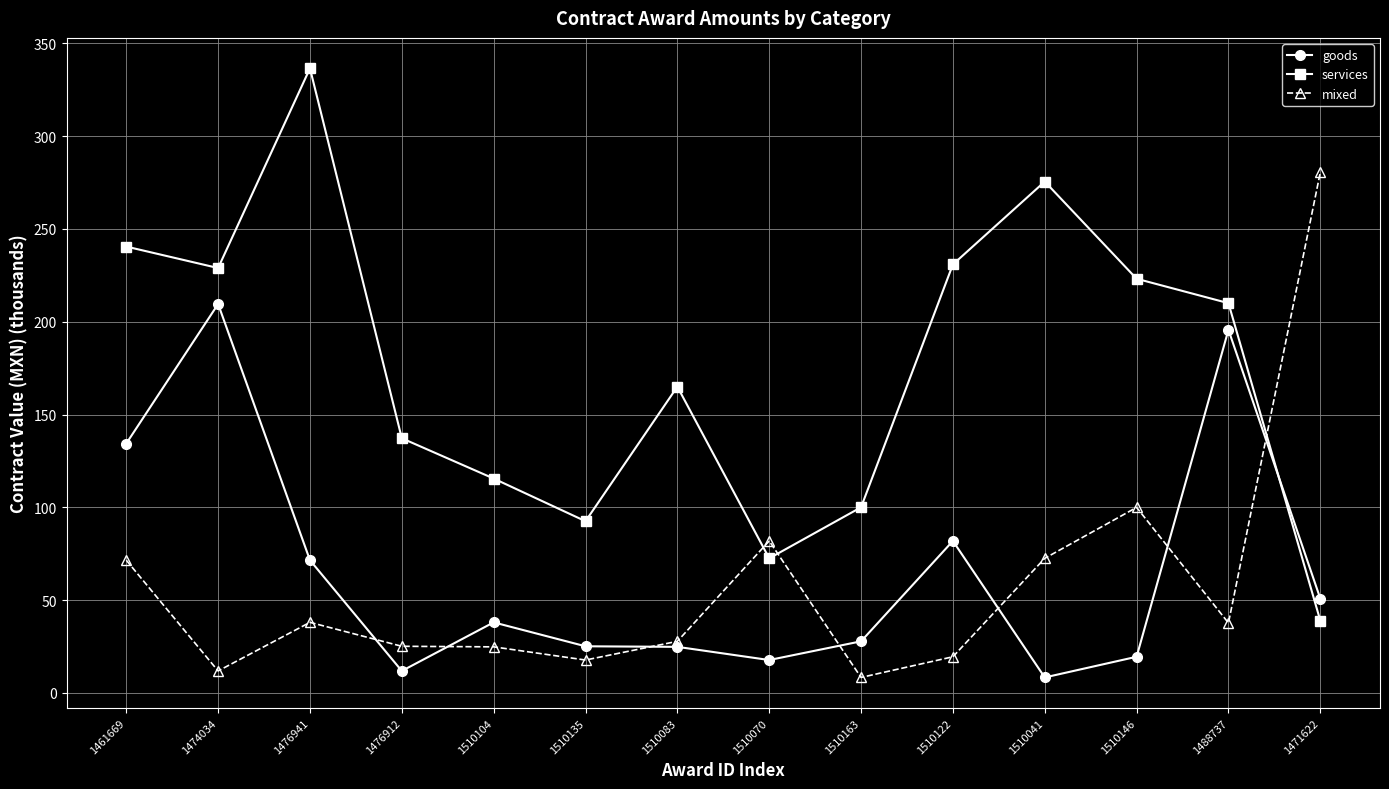

What are all the series names shown in the legend?

goods, services, mixed